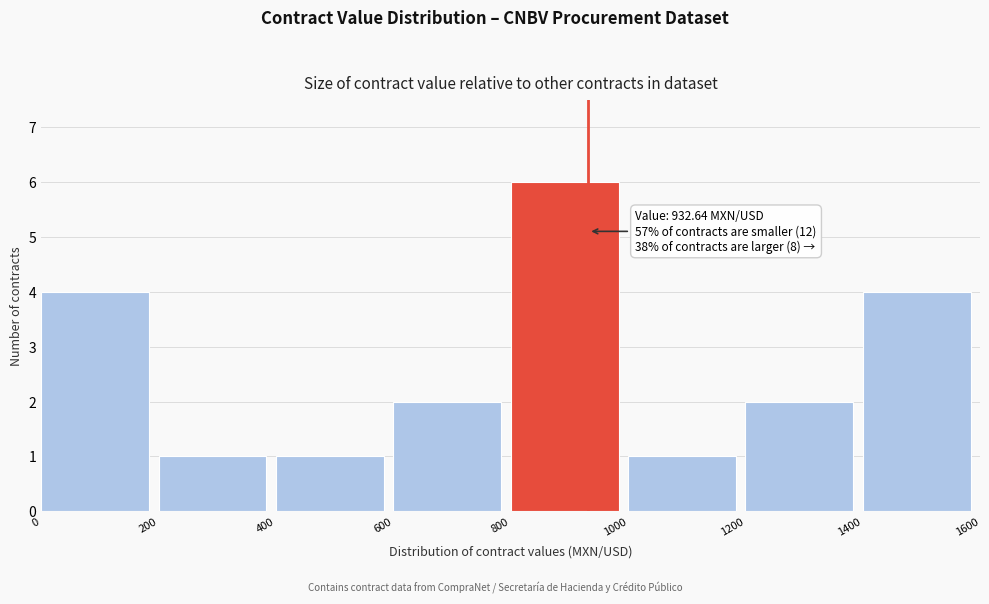

Which range on the x-axis has the tallest bar?

800 to 1000